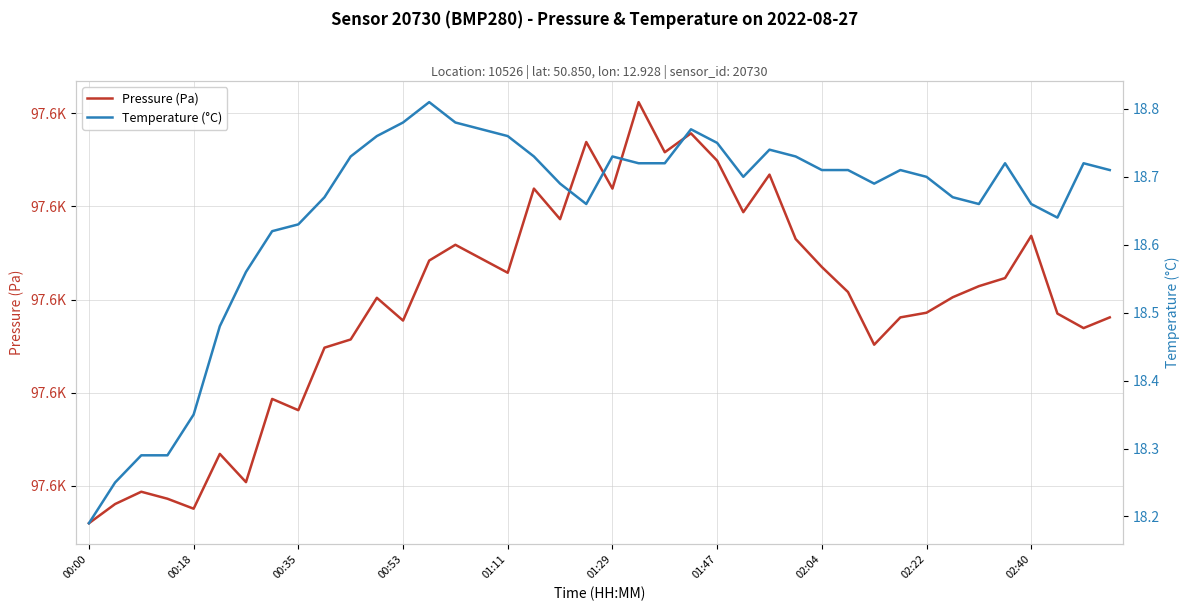

What is the sum of all Temperature (°C) values?

746.0